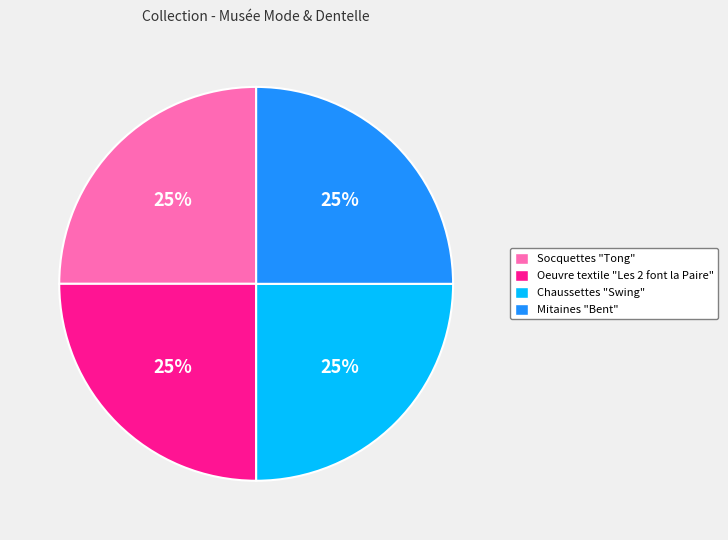

To the nearest percent, what portion does Socquettes "Tong" represent?

25%